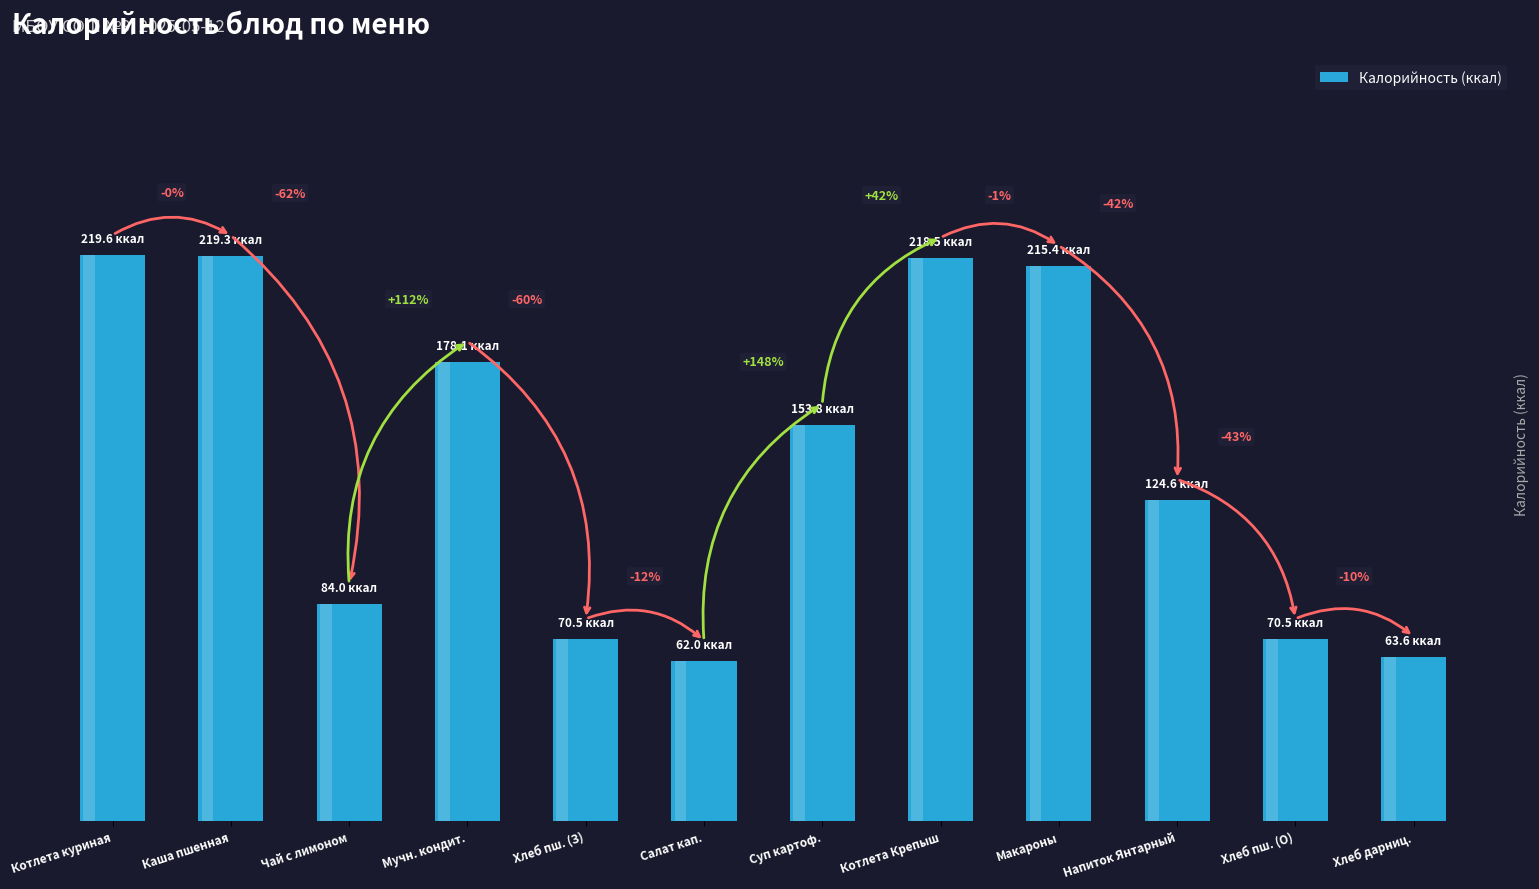

List the labels in order of value, largest first.

Котлета куриная, Каша пшенная, Котлета Крепыш, Макароны, Мучн. кондит., Суп картоф., Напиток Янтарный, Чай с лимоном, Хлеб пш. (З), Хлеб пш. (О), Хлеб дарниц., Салат кап.